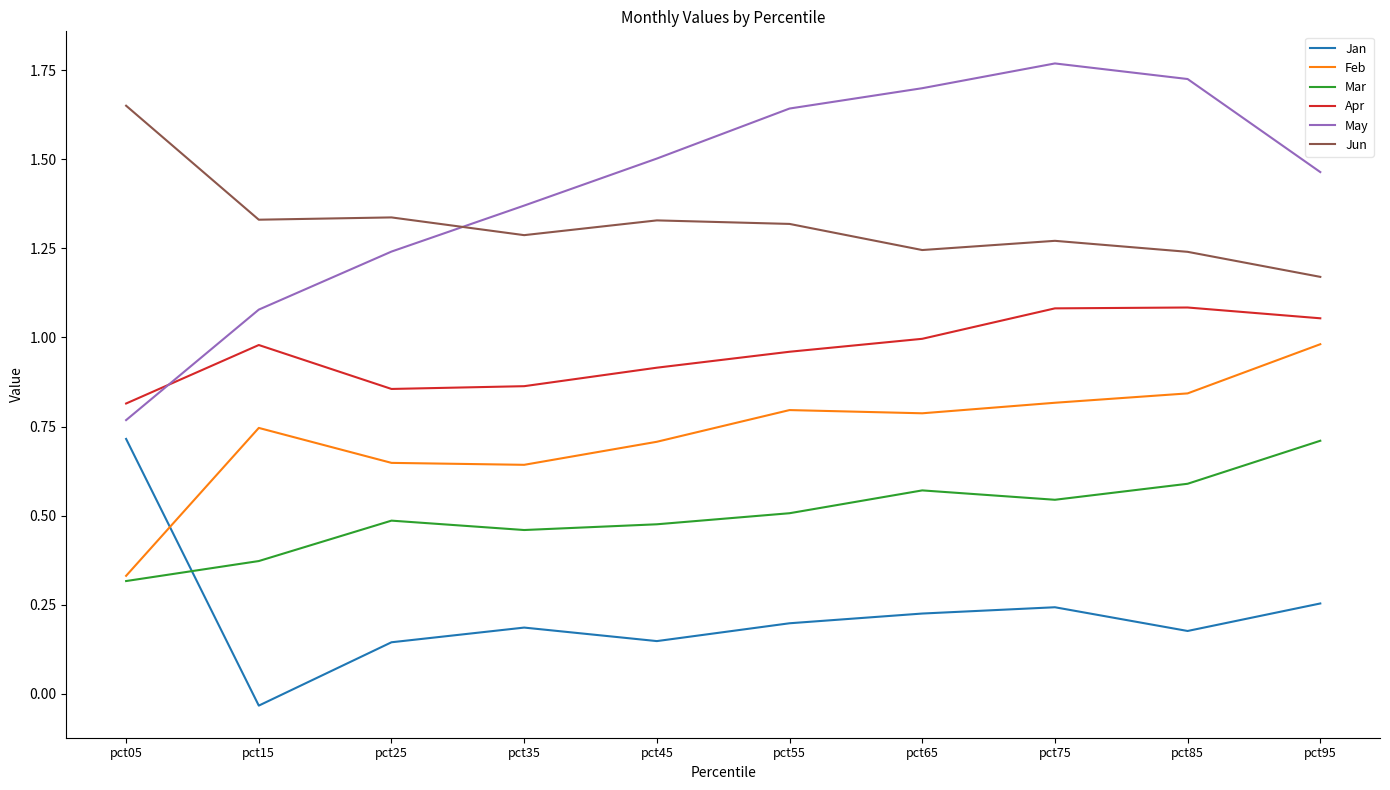

How many interior local valleys does the Mar series have?

2